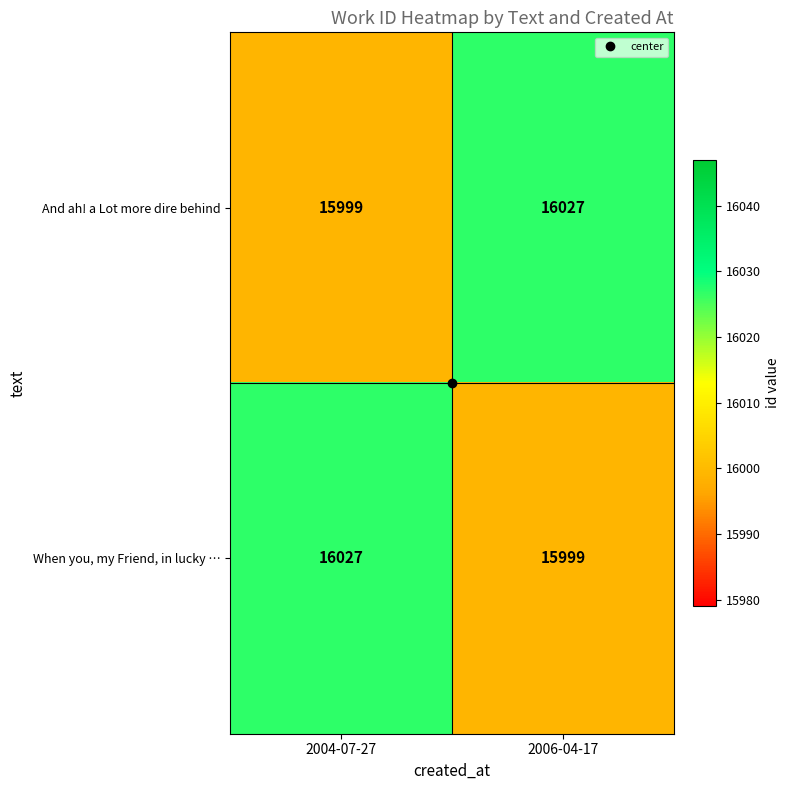

What is the sum of the When you, my Friend, in lucky … values at 2006-04-17 and 2004-07-27?

32026